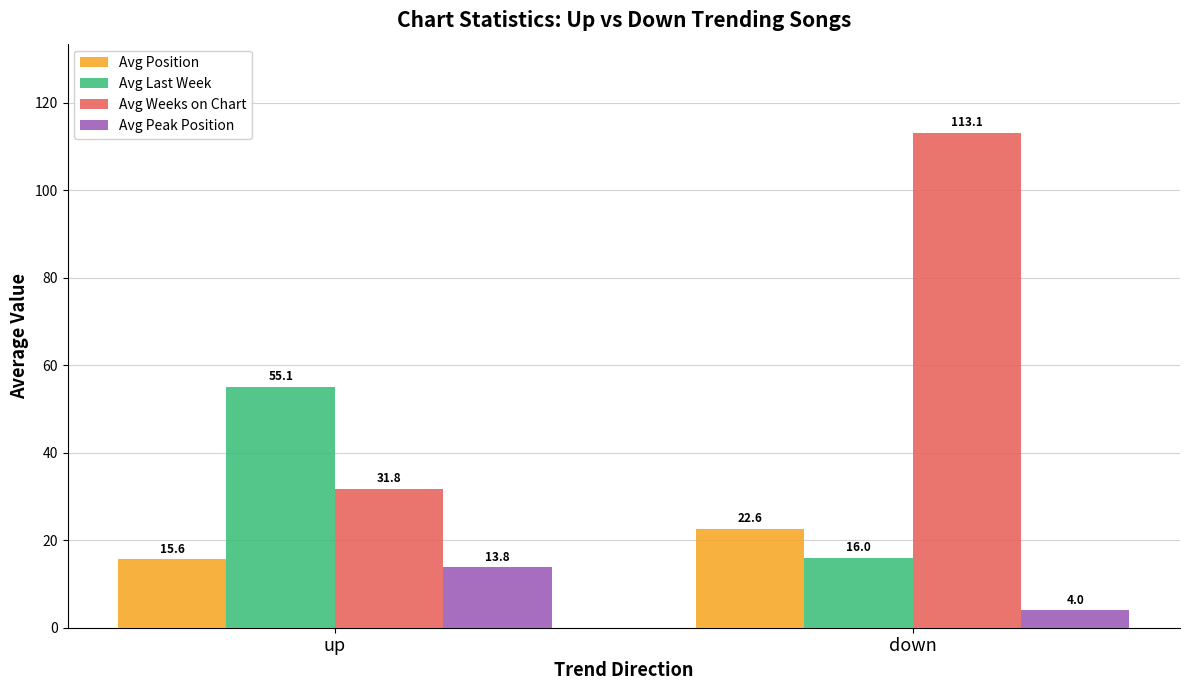

What is the value of the Avg Weeks on Chart bar at the 1st from the left?

31.8